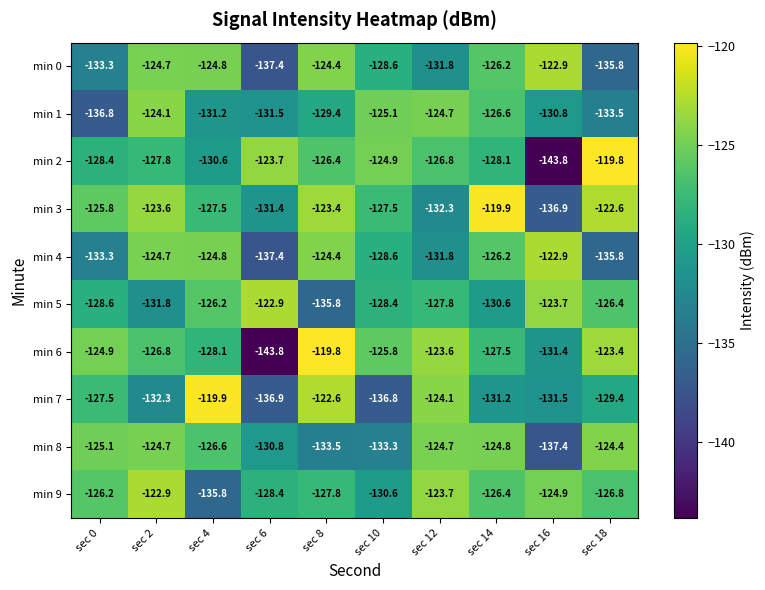

Rank the categories by min 2 value from highest to lowest.

sec 18, sec 6, sec 10, sec 8, sec 12, sec 2, sec 14, sec 0, sec 4, sec 16